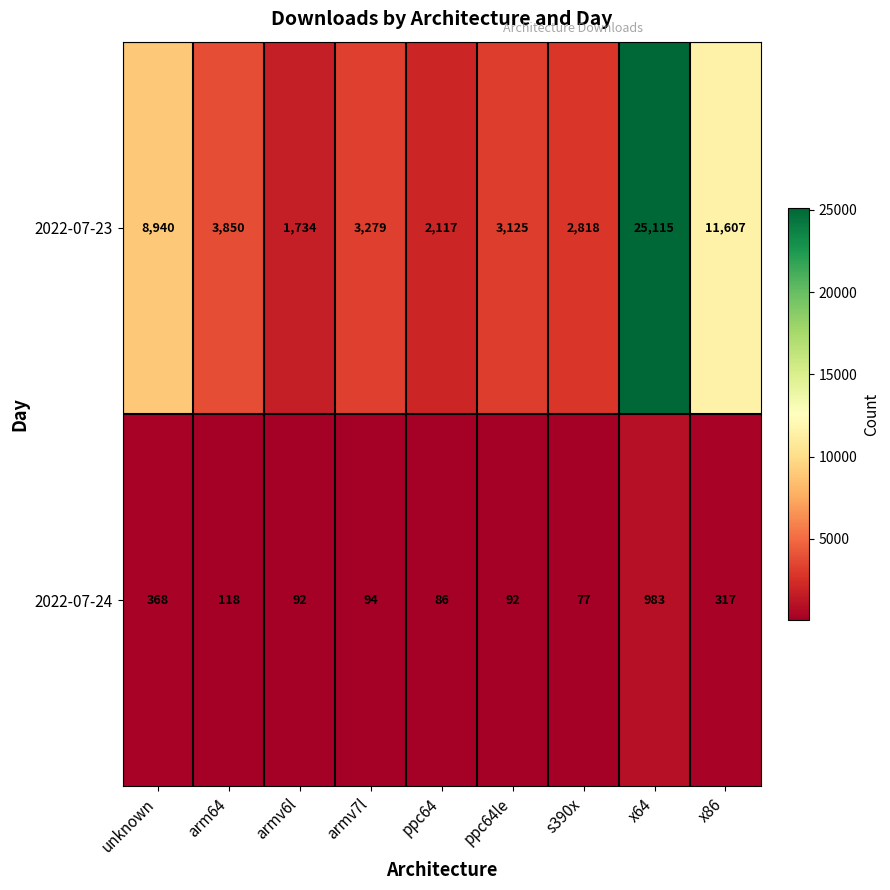

What is the spread (max minus min) of values at ppc64?

2031